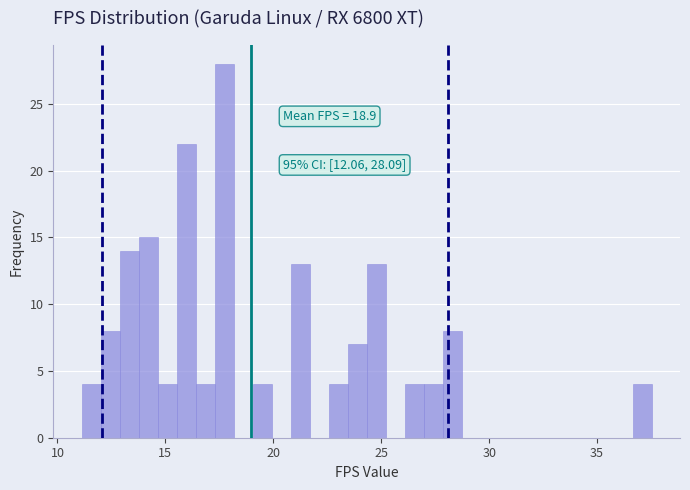

Read against the x-axis, roughly where is the centre of the tallest bar?

17.5